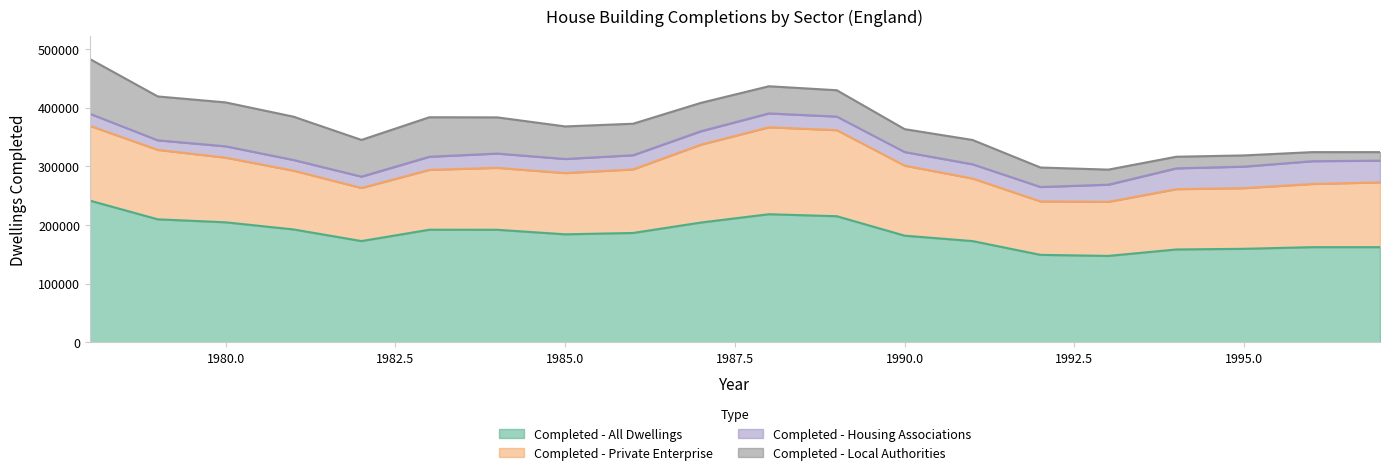

Is the value of Completed - Private Enterprise at 1986 greater than the value of Completed - Housing Associations at 1994?

Yes